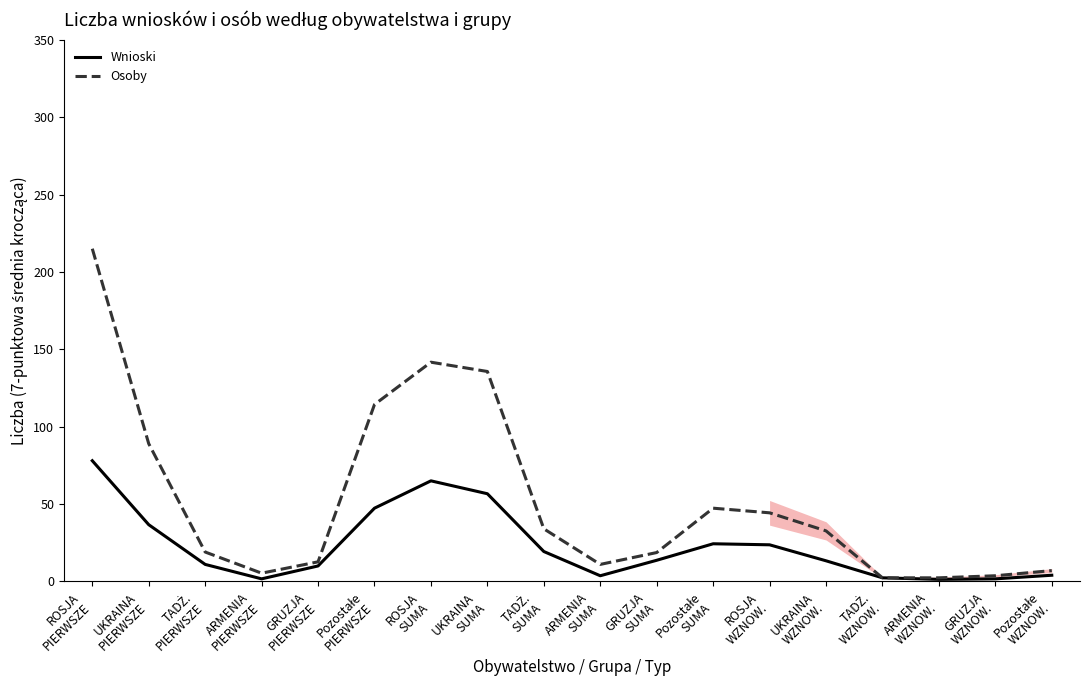

What is the average value of the Wnioski series?

23.0